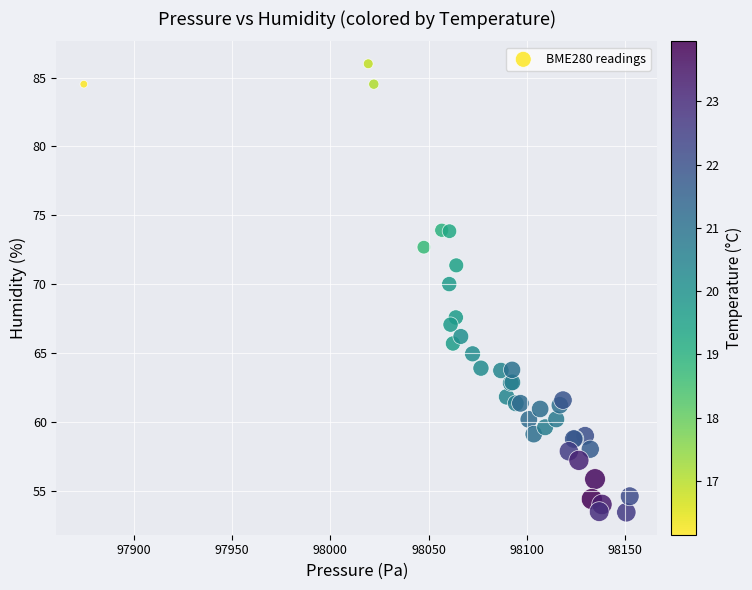

What Y value in the scatter plot is closest to 69?

70.0